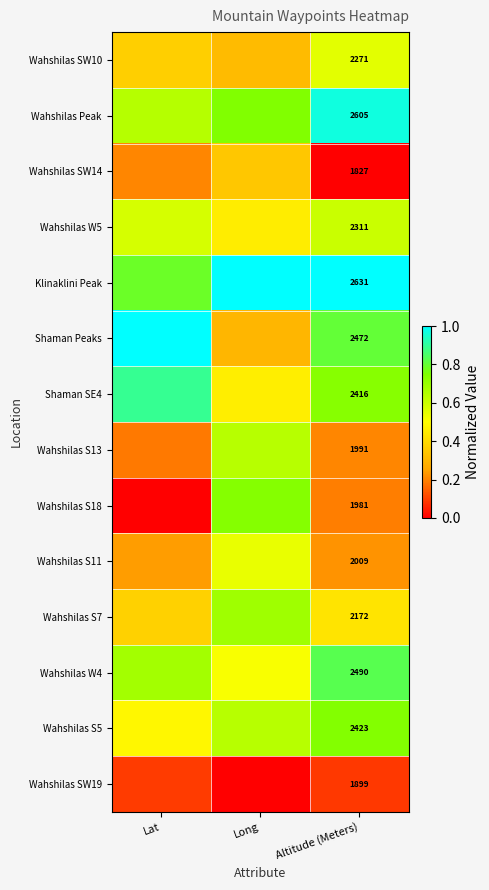

How many categories are shown in the chart?

3